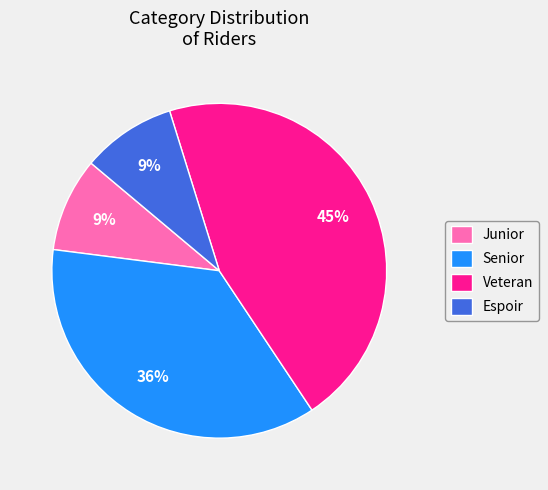

To the nearest percent, what is the average slice percentage?

25%